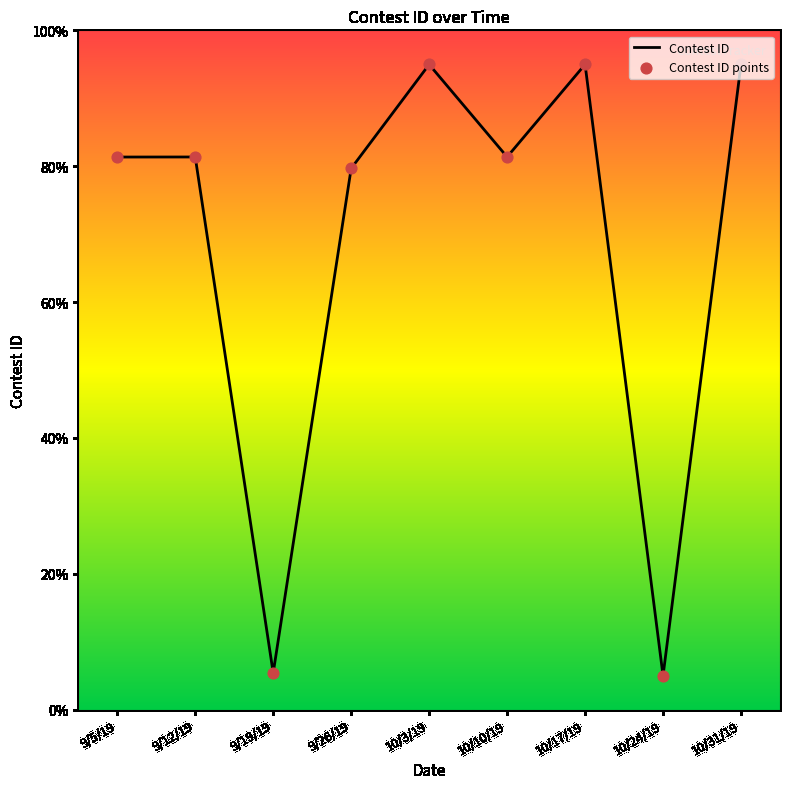

What is the change in value from 9/26/19 to 10/3/19?

+15.3